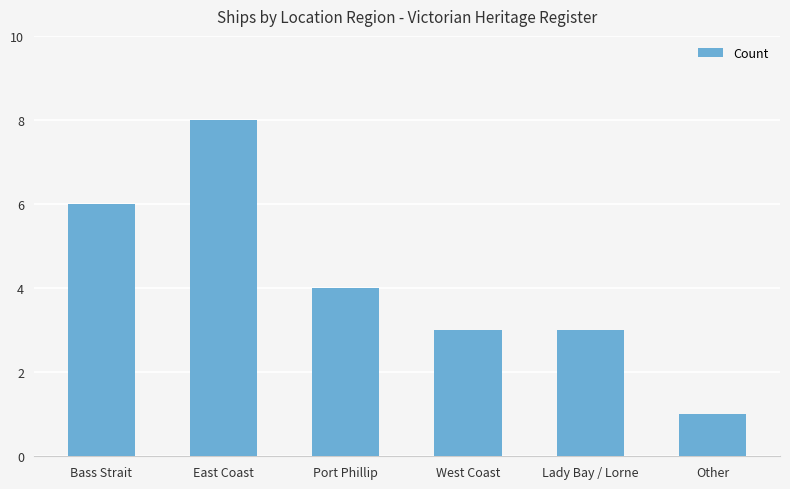

How many values are below 4?

3